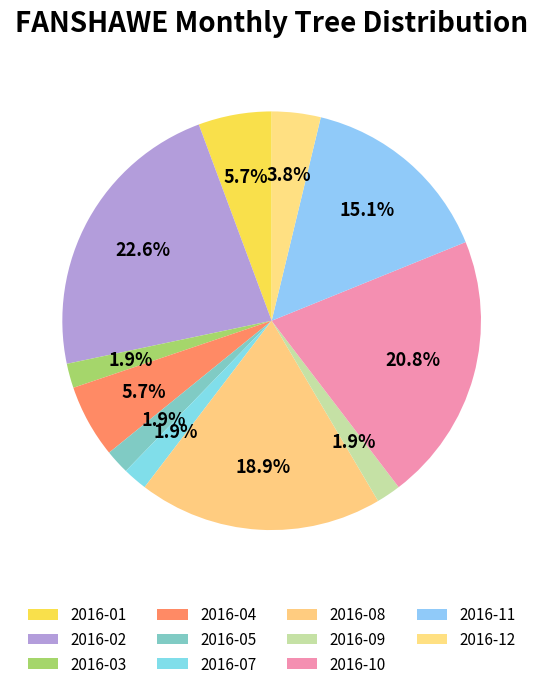

Which has a higher value, 2016-07 or 2016-02?

2016-02